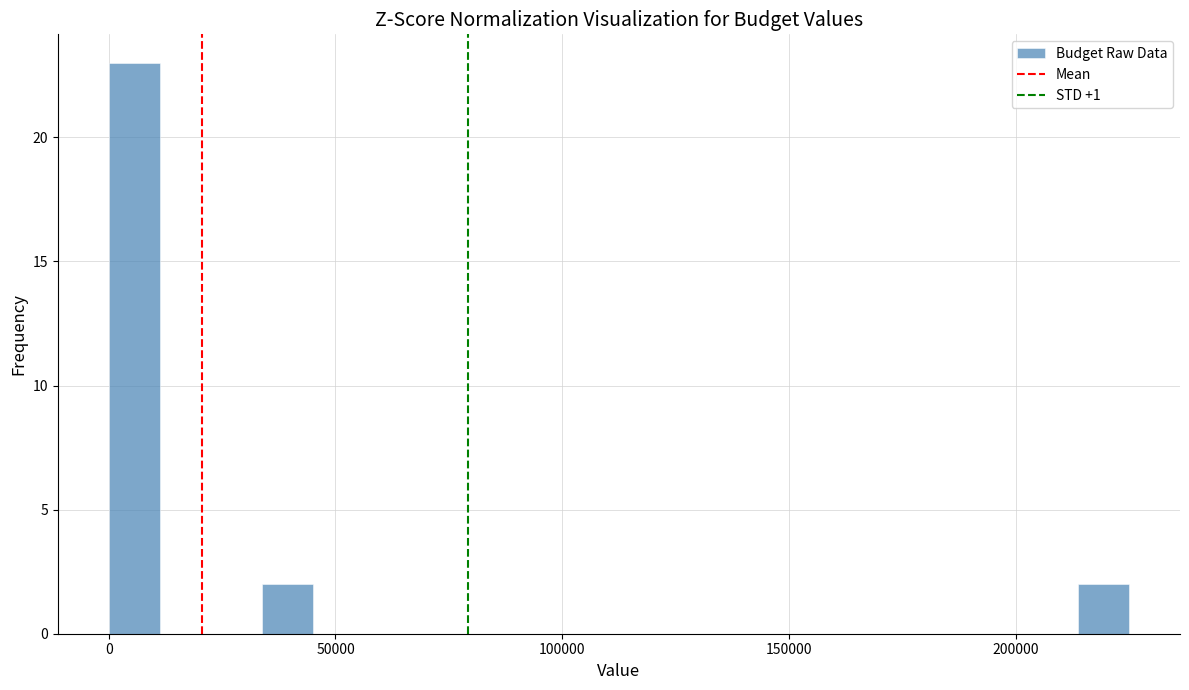

Around what value on the x-axis is the tallest bar? Give the approximate position of its centre, as read against the axis.

5000